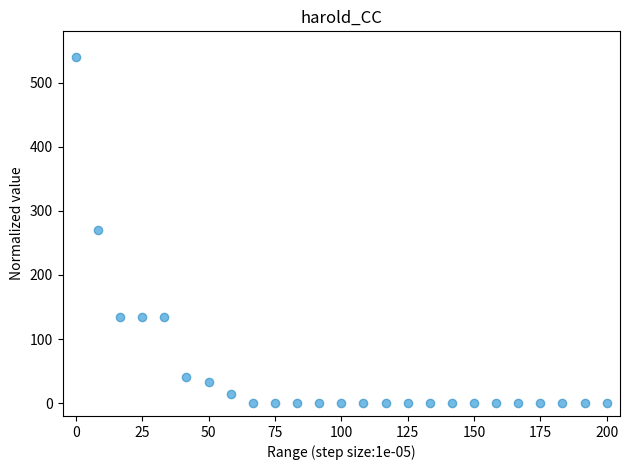

What is the range of Y values (max minus min)?

540.0